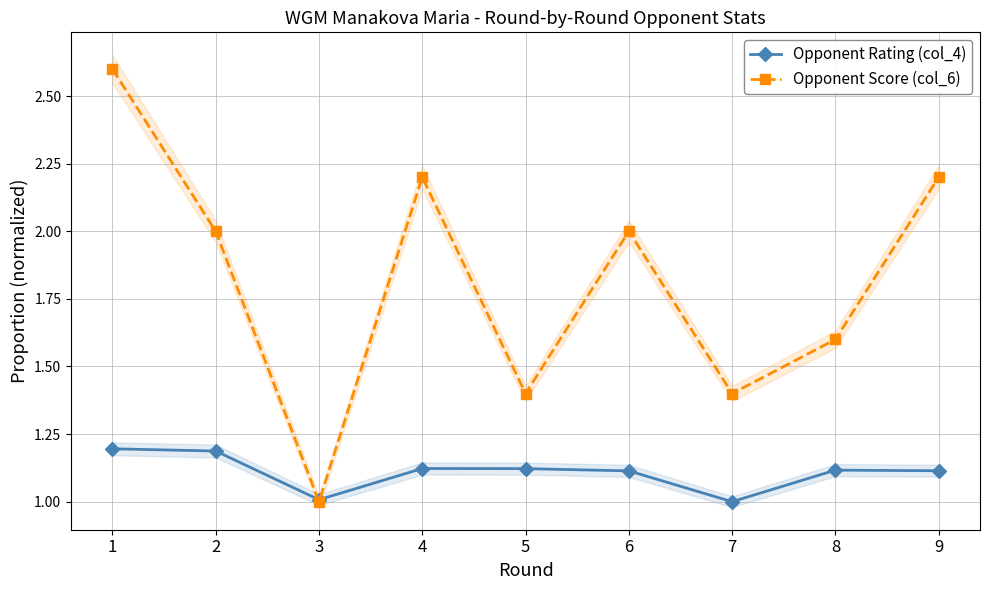

True or false: Opponent Rating (col_4) and Opponent Score (col_6) intersect in this chart.

True